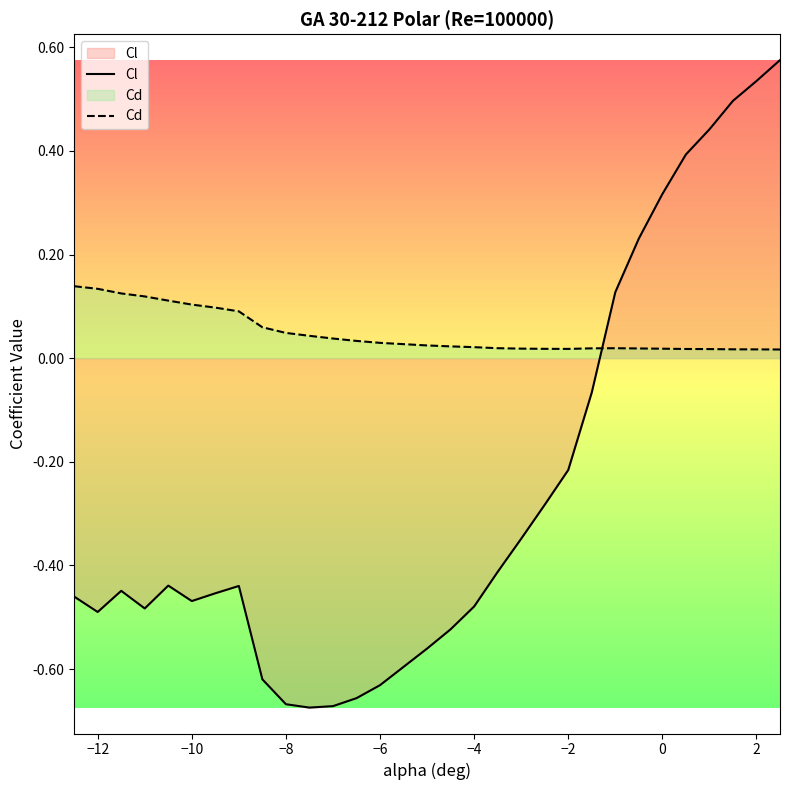

What is the greatest value displayed?

0.6